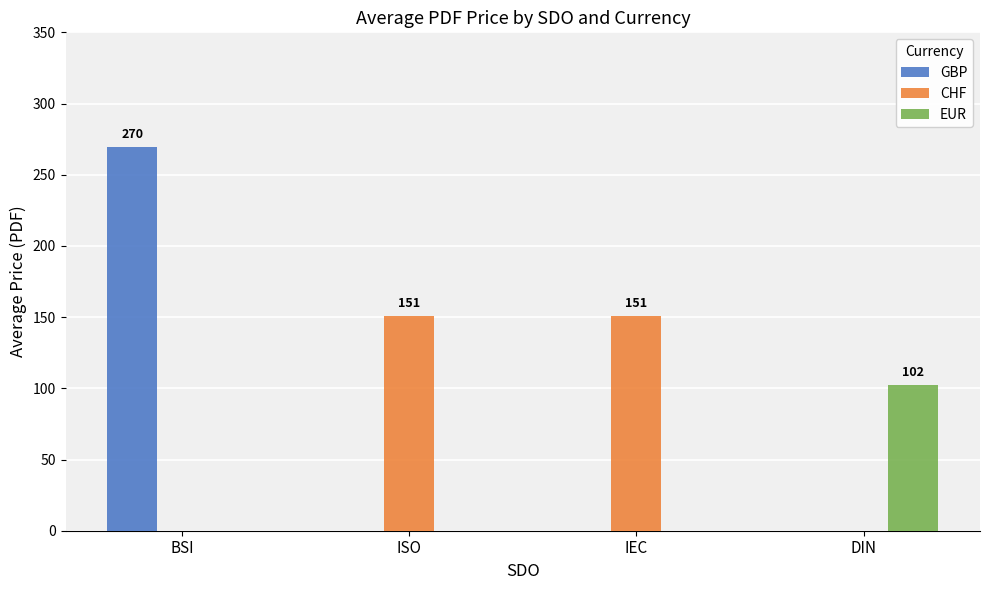

What is the sum of all CHF values?

302.0